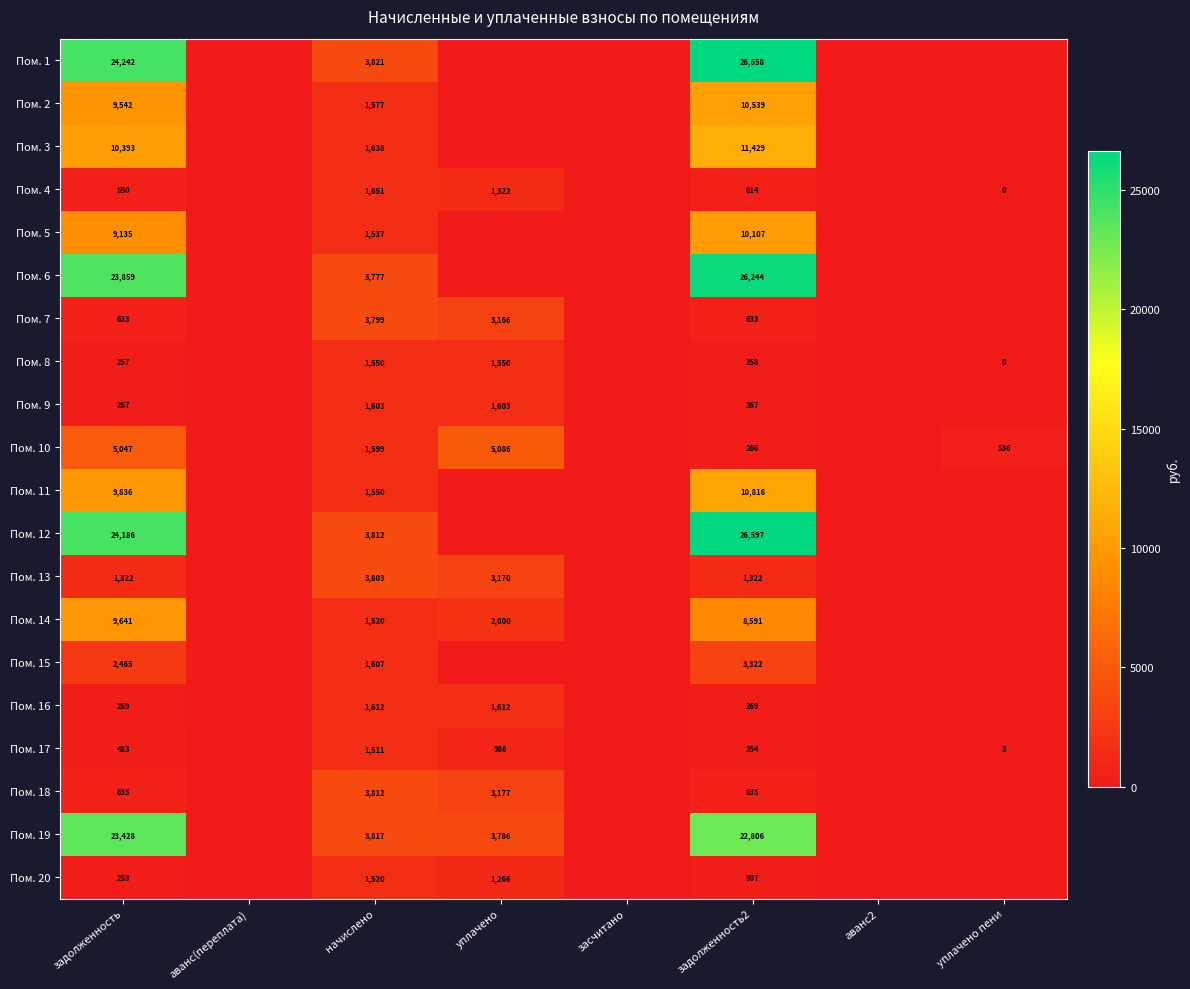

What is the difference between the highest and lowest values at задолженность?

23989